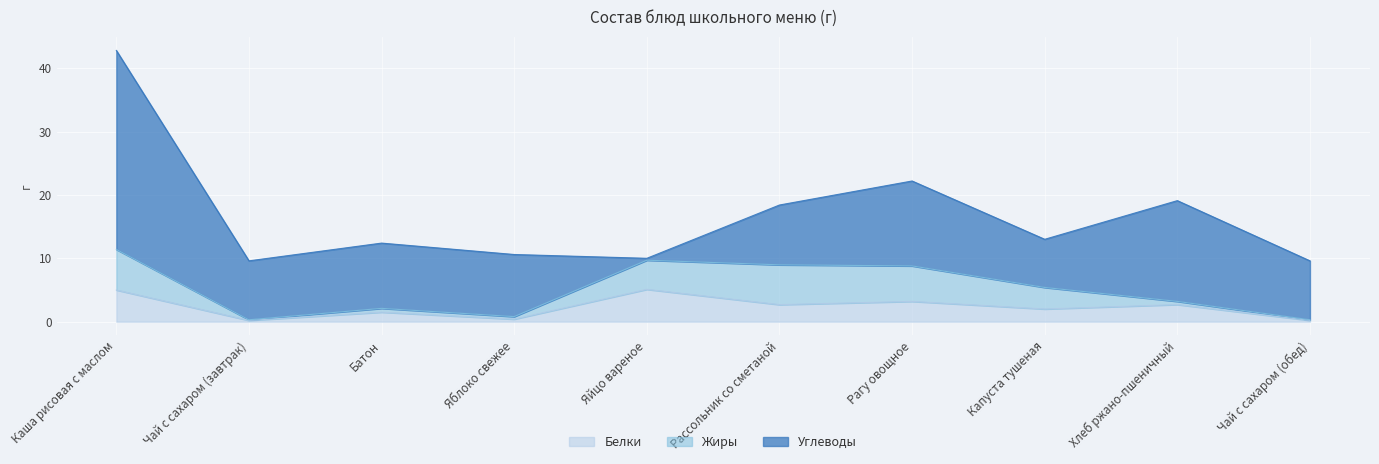

What is the total value across all series at Каша рисовая с маслом?

42.8